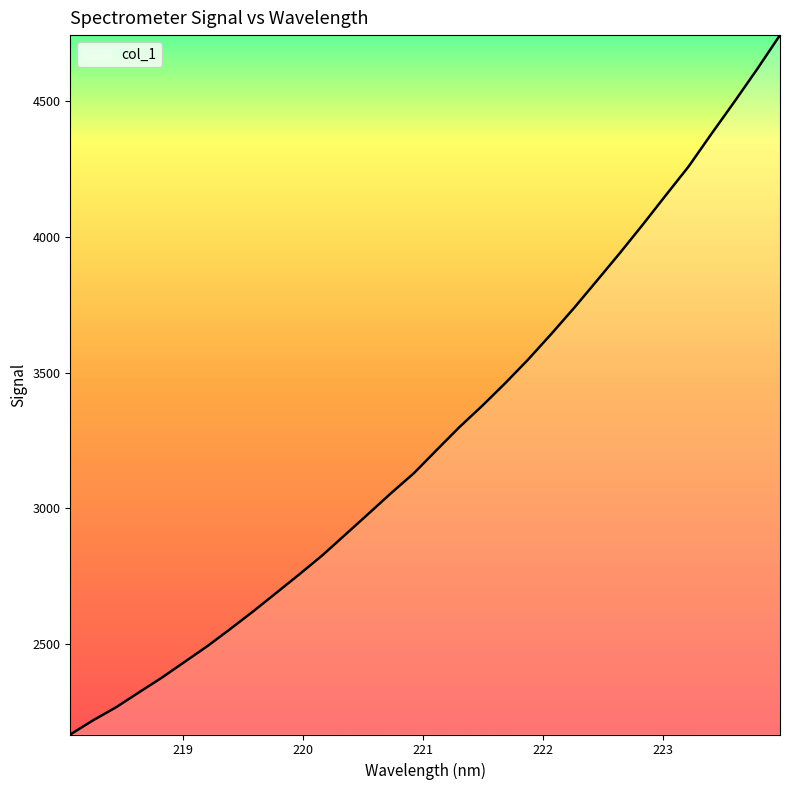

What is the difference between the maximum and minimum values?

2577.9